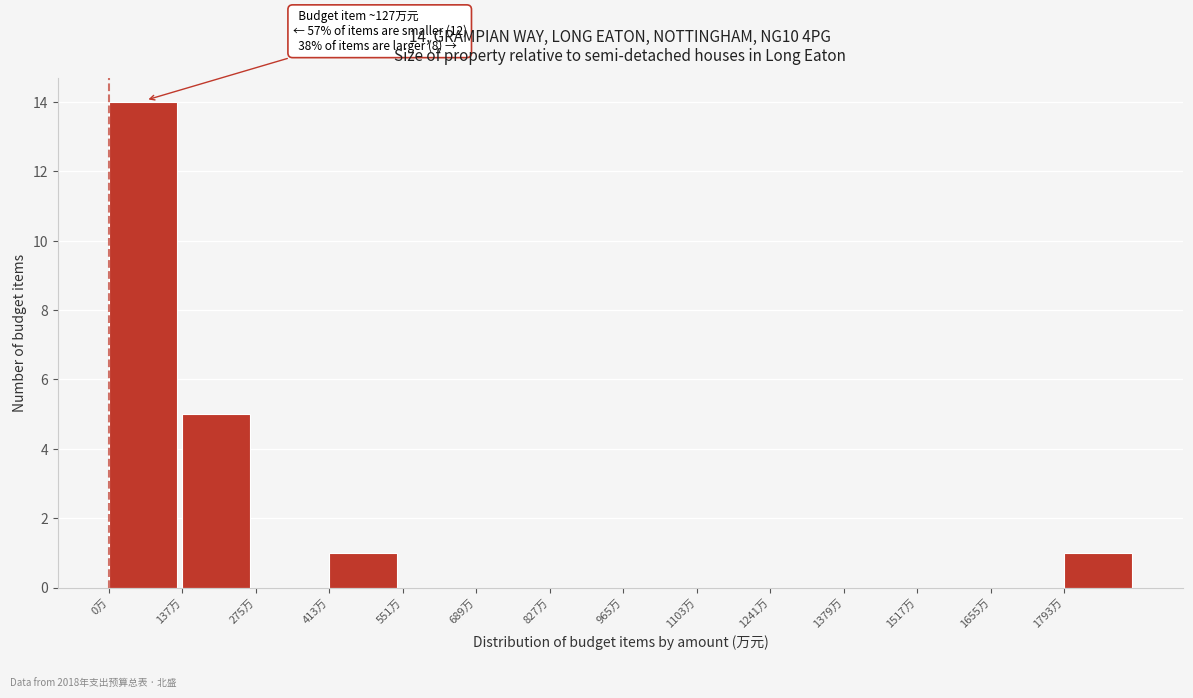

Over which range of the x-axis is the bar tallest?

0 to 140